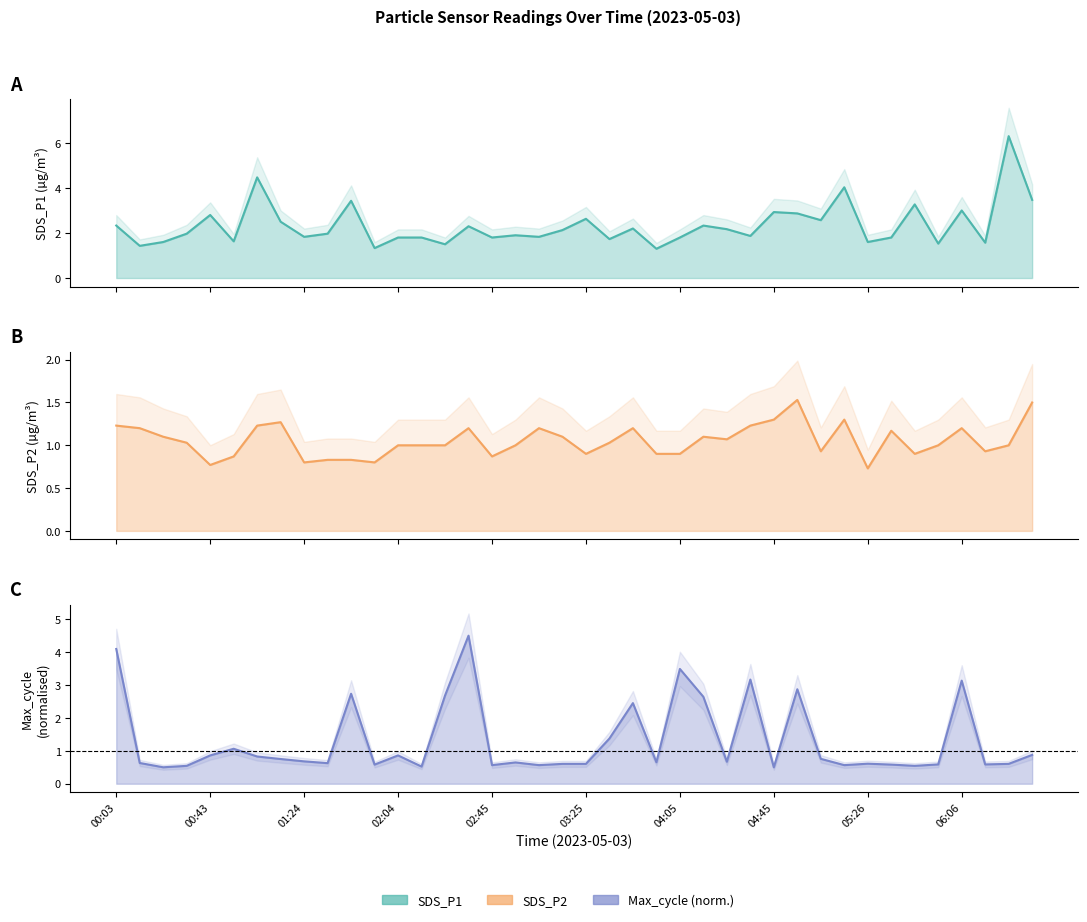

Which series has the largest total across all categories?

SDS_P1